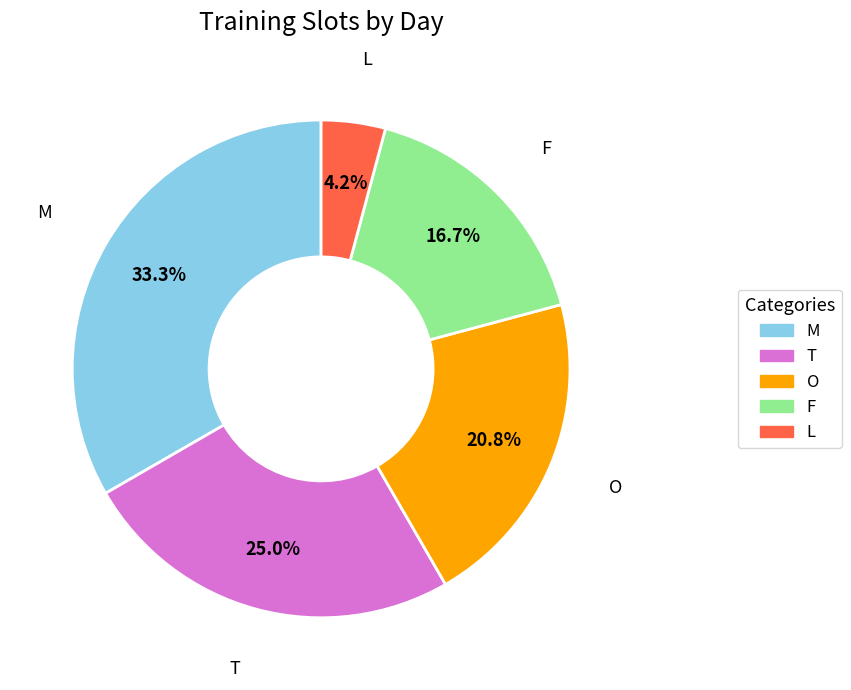

What is the smallest slice in the pie chart?

L